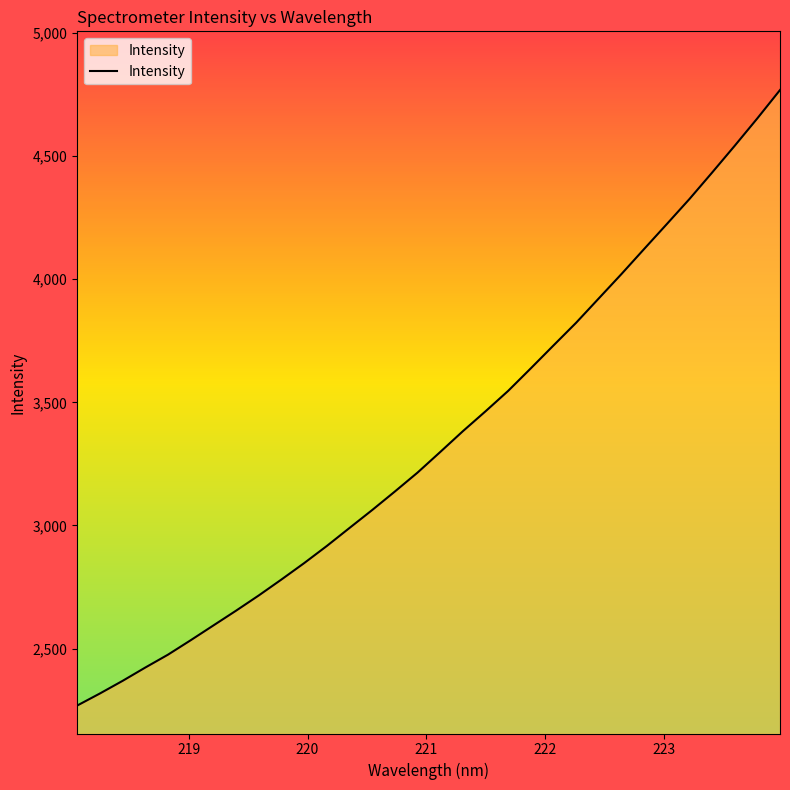

What is the minimum value shown in the chart?

2268.6